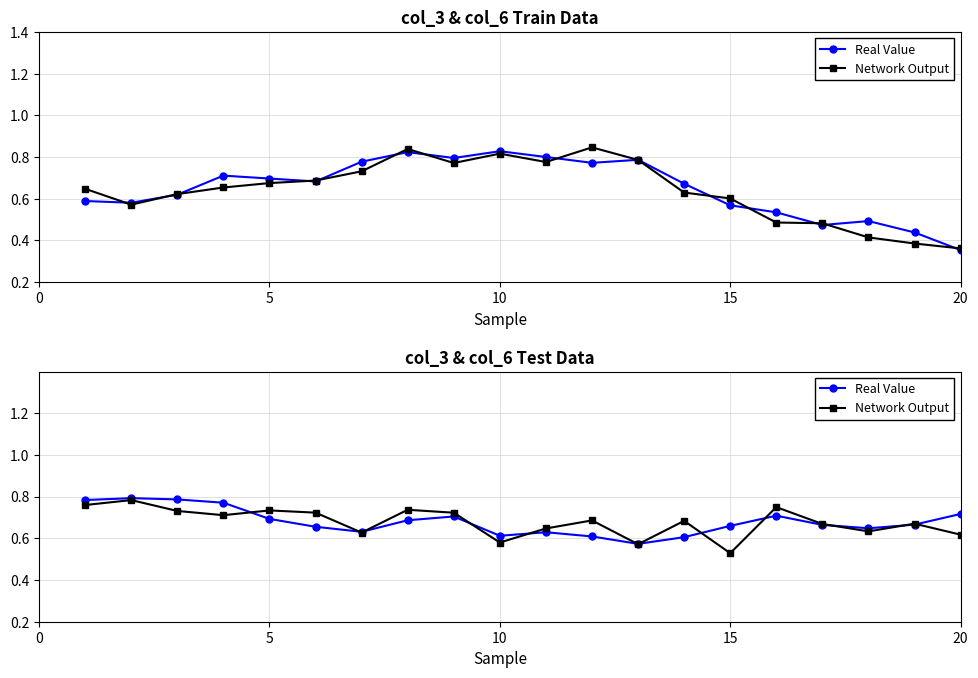

Reading right to left, extract all data points from this chart.

Real Value: 0.7	0.7	0.6	0.7	0.7	0.7	0.6	0.6	0.6	0.6	0.6	0.7	0.7	0.6	0.7	0.7	0.8	0.8	0.8	0.8
Network Output: 0.6	0.7	0.6	0.7	0.7	0.5	0.7	0.6	0.7	0.6	0.6	0.7	0.7	0.6	0.7	0.7	0.7	0.7	0.8	0.8